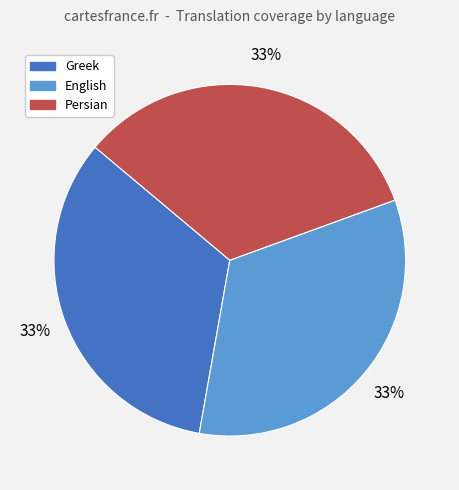

Is it true that English is 33% of the pie?

True